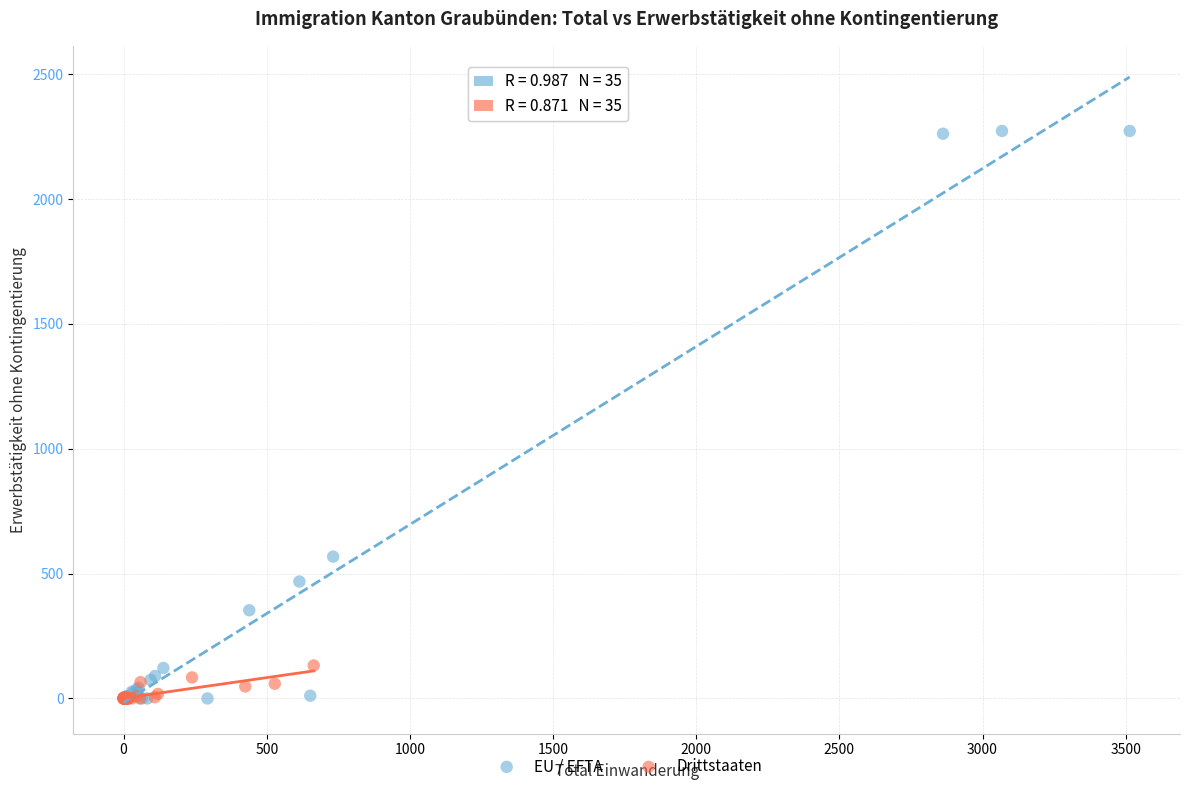

What are all the series names shown in the legend?

EU / EFTA, Drittstaaten